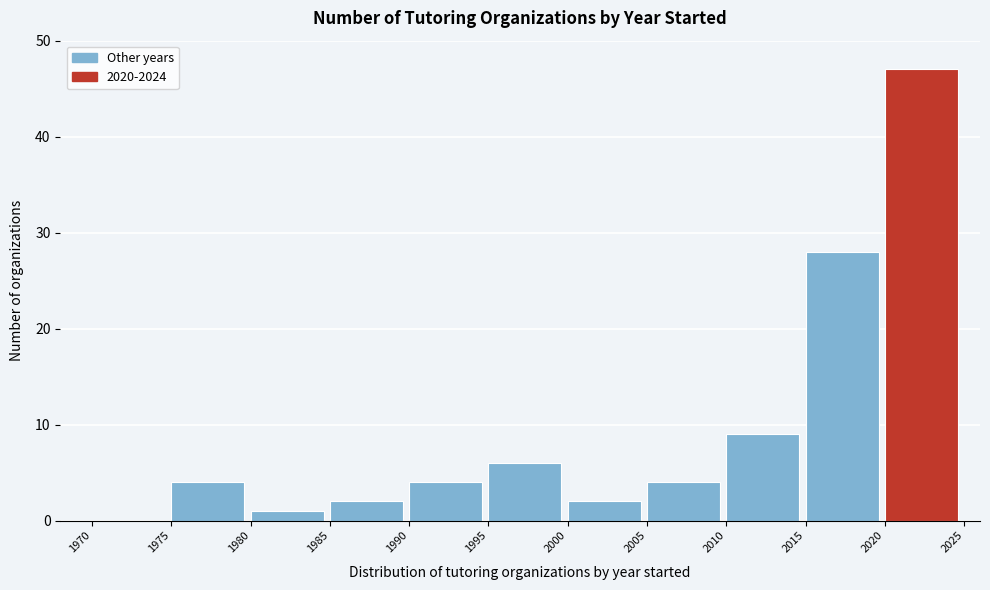

Over which range of the x-axis is the bar tallest?

2020 to 2025